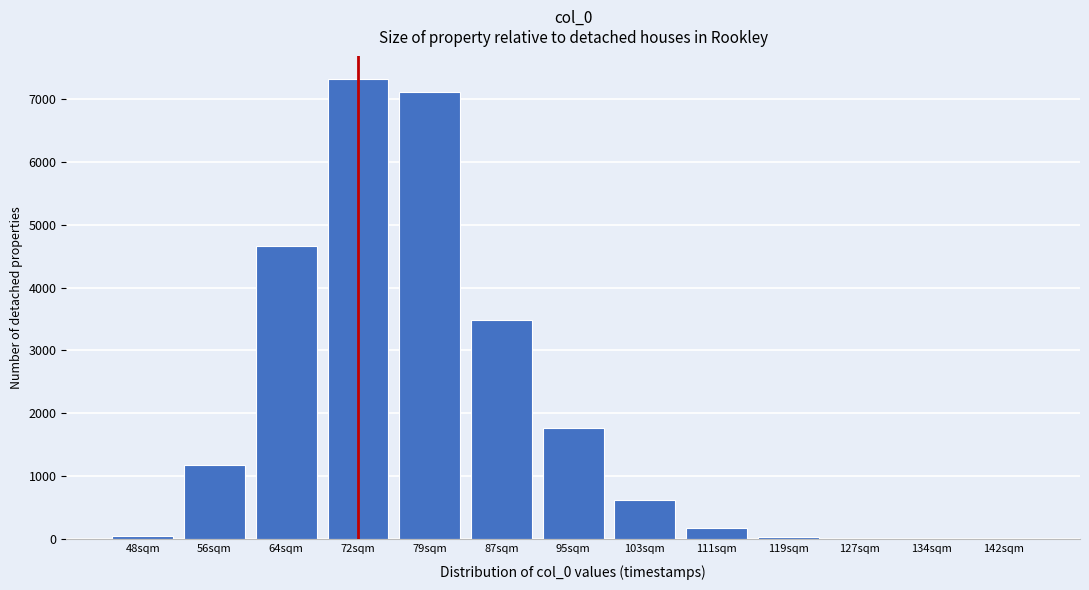

What is the change in value from 79sqm to 103sqm?

-6496